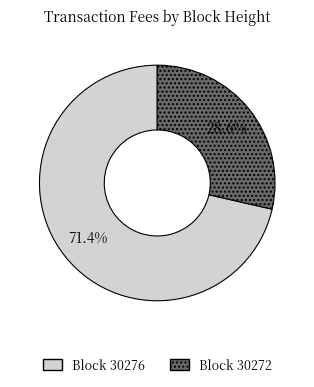

Count the number of slices in the pie.

2